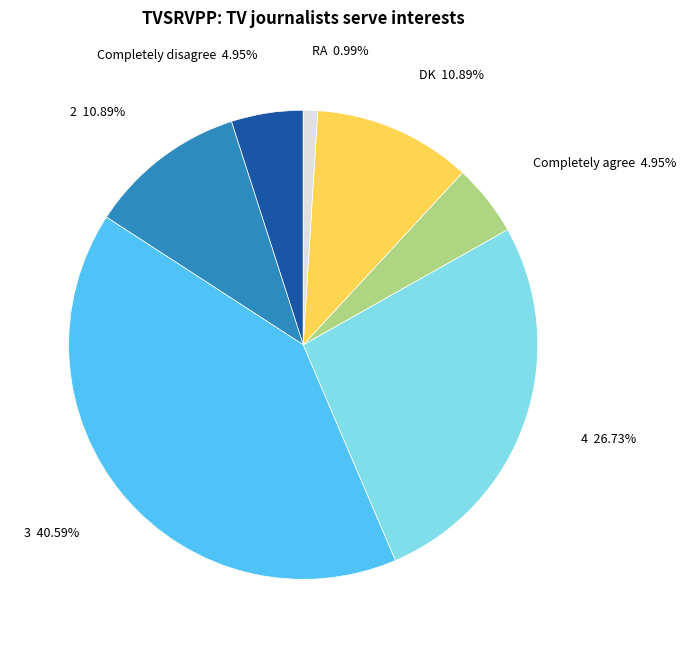

Is there a majority slice in this chart?

No